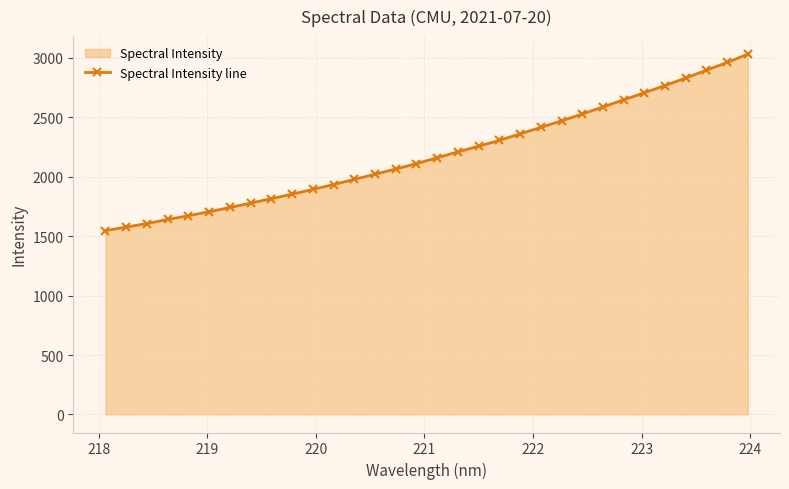

What is the difference between the maximum and minimum values?

1485.1